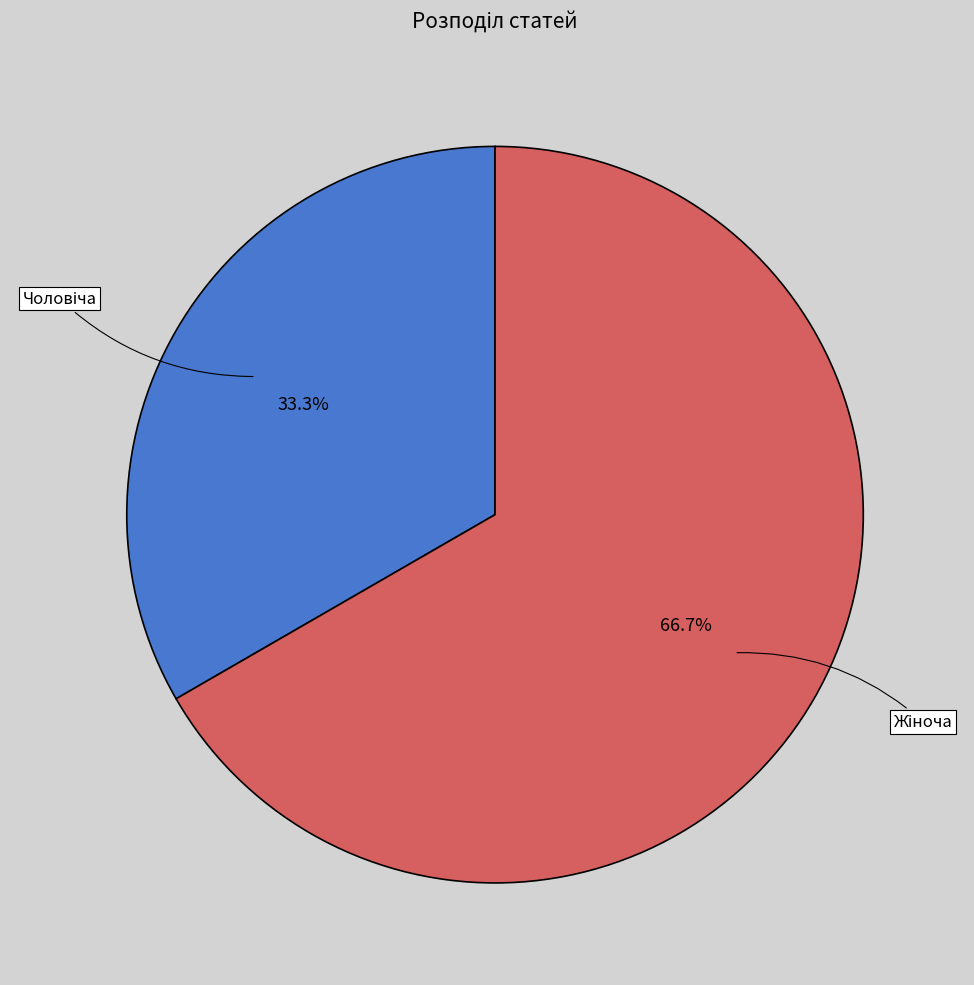

Is there any slice that represents more than half of the pie?

Yes